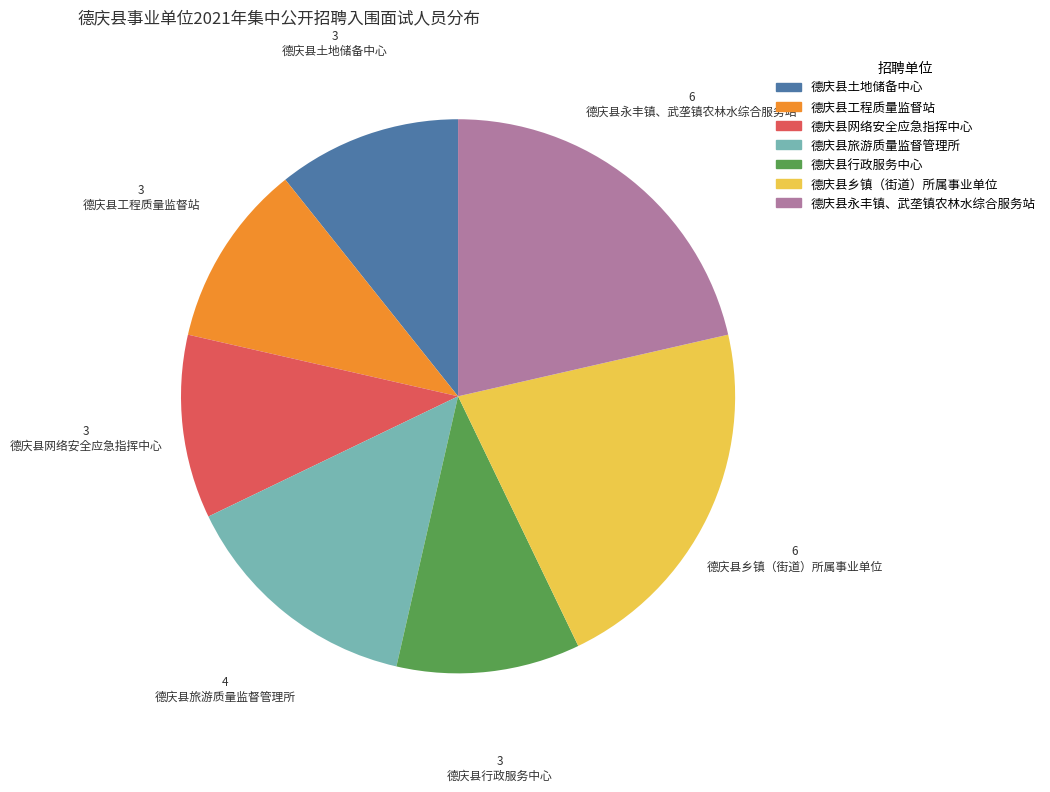

Is it true that 德庆县旅游质量监督管理所 is 14% of the pie?

True